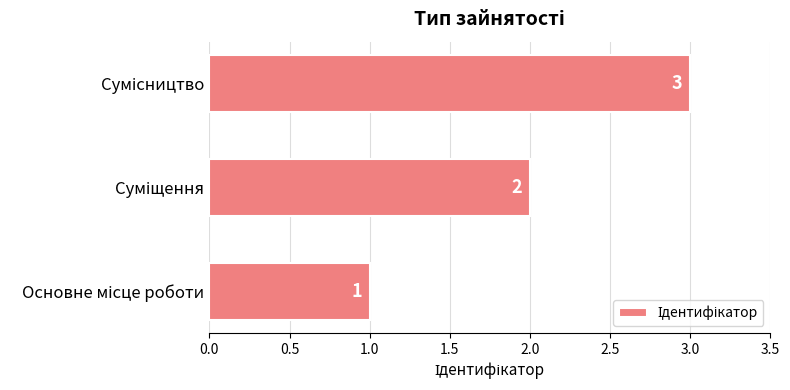

What is the greatest value displayed?

3